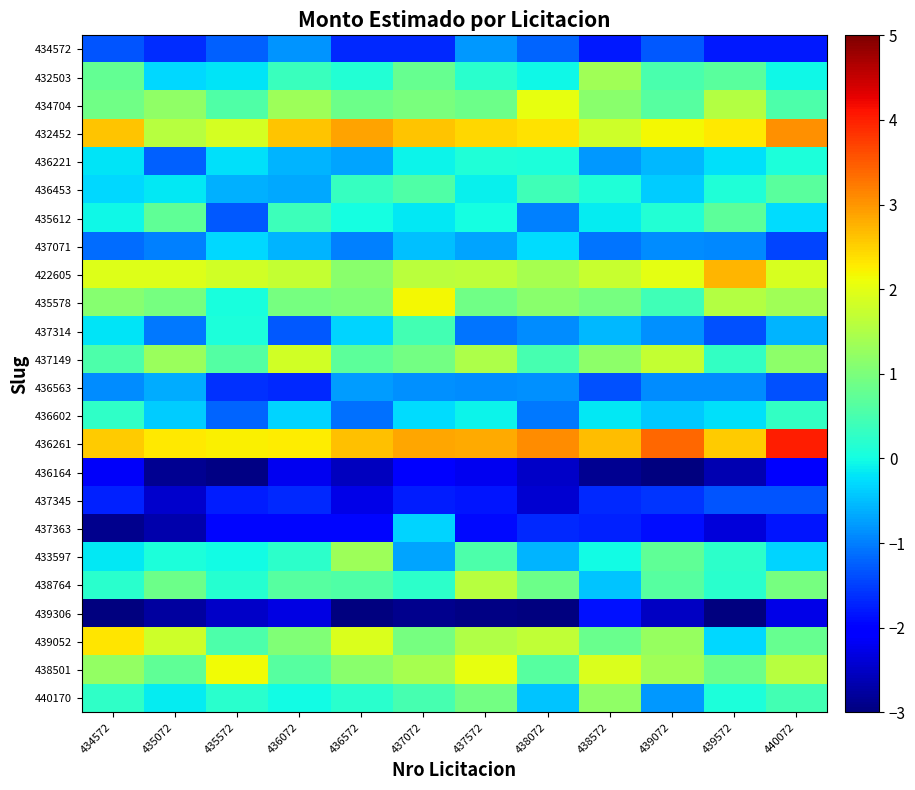

How many categories are shown in the chart?

12